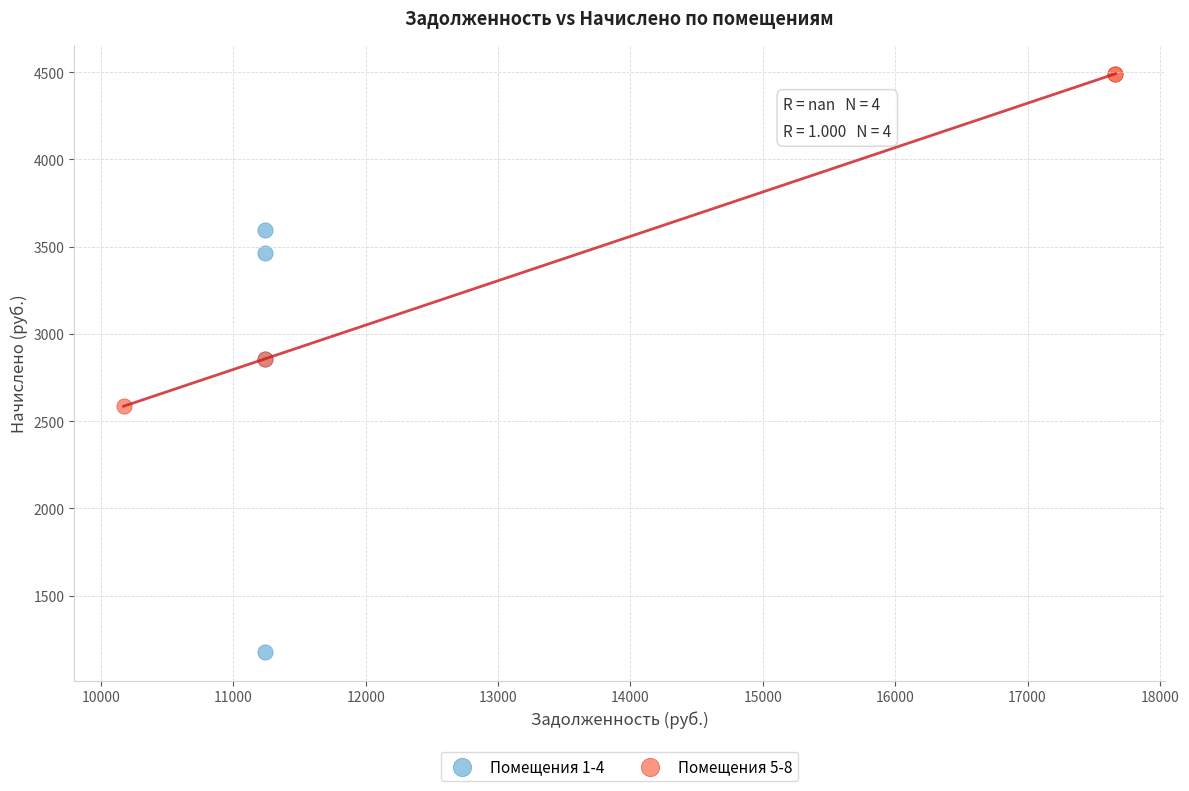

Which series reaches the minimum Y coordinate?

Помещения 1-4